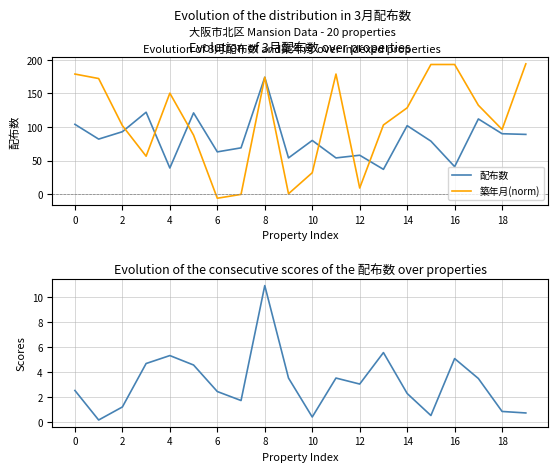

The value of 築年月(norm) at 8 is 174.0. True or false?

True